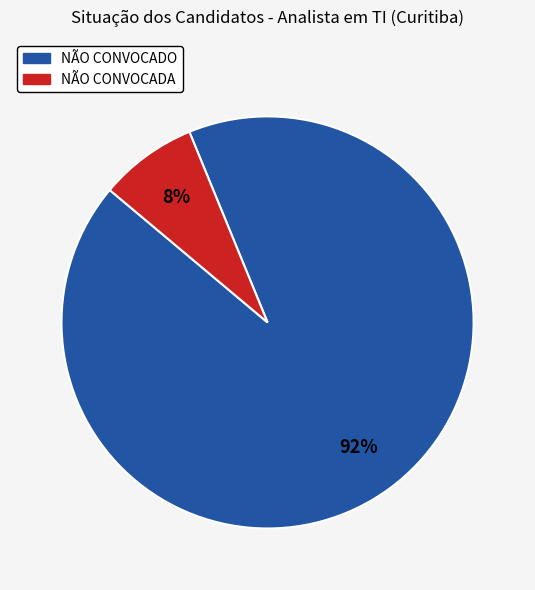

Count the number of slices in the pie.

2